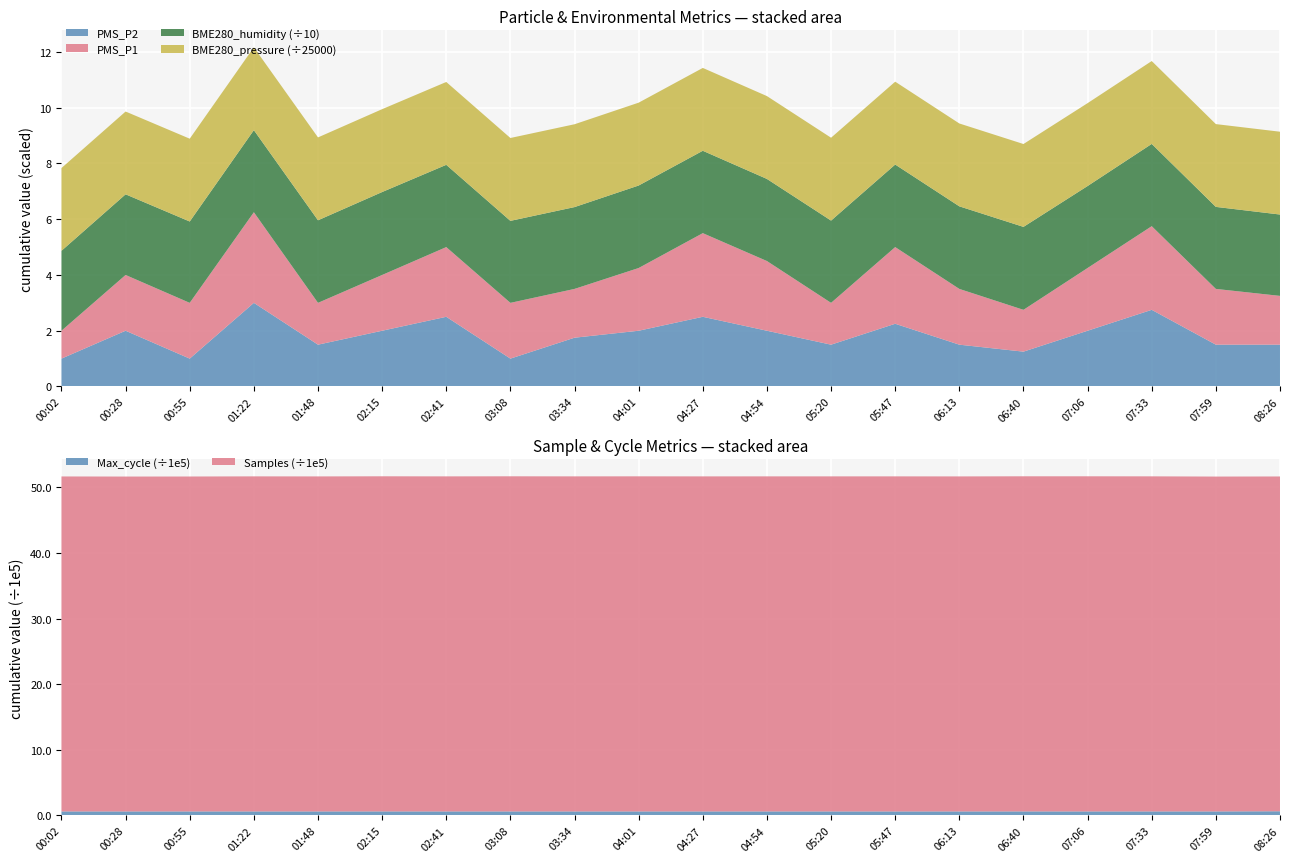

What is the maximum value for PMS_P2?

3.0